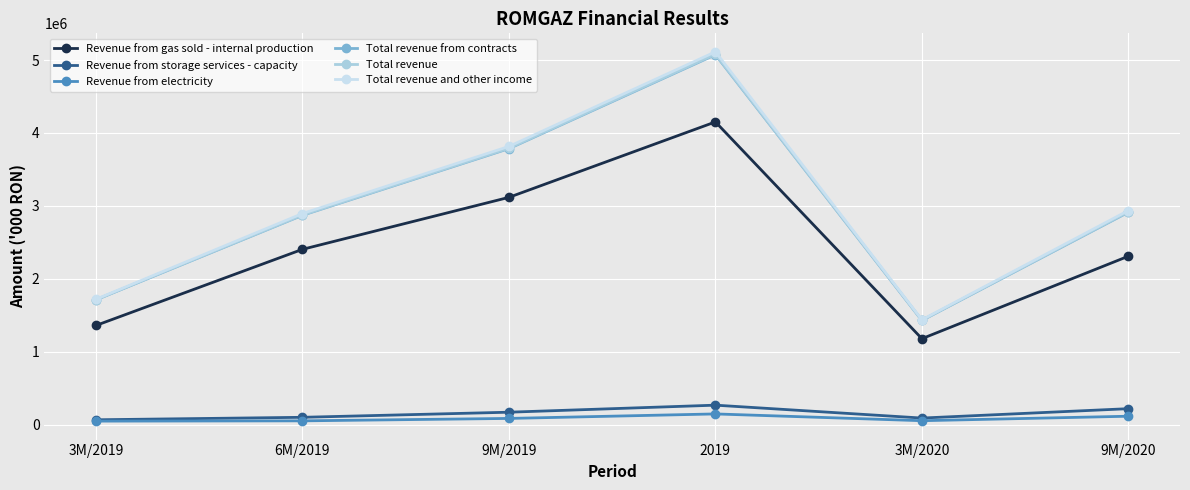

Reading left to right, extract all data points from this chart.

Revenue from gas sold - internal production: 3M/2019=1359651	6M/2019=2403718	9M/2019=3116863	2019=4151626	3M/2020=1177874	9M/2020=2309329
Revenue from storage services - capacity: 3M/2019=65311	6M/2019=99331	9M/2019=169345	2019=265962	3M/2020=89041	9M/2020=217840
Revenue from electricity: 3M/2019=47068	6M/2019=50819	9M/2019=83981	2019=145714	3M/2020=52682	9M/2020=114267
Total revenue from contracts: 3M/2019=1711362	6M/2019=2871234	9M/2019=3785495	2019=5073311	3M/2020=1428512	9M/2020=2912884
Total revenue: 3M/2019=1713117	6M/2019=2874787	9M/2019=3790856	2019=5080482	3M/2020=1430329	9M/2020=2918424
Total revenue and other income: 3M/2019=1719260	6M/2019=2894736	9M/2019=3815384	2019=5113316	3M/2020=1437483	9M/2020=2935863